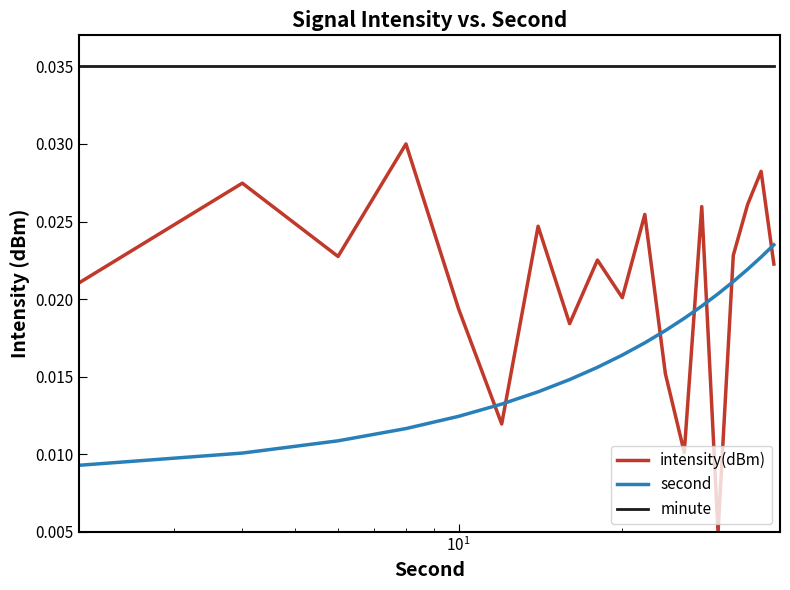

What are all the series names shown in the legend?

intensity(dBm), second, minute